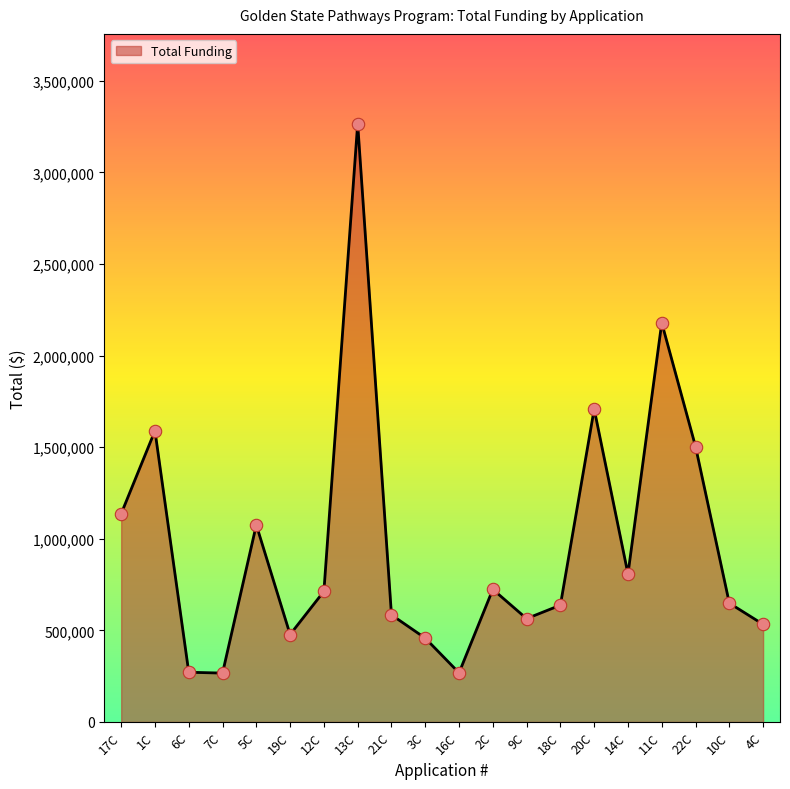

Approximately how many times larger is the value at 12C compared to 20C?

0.4